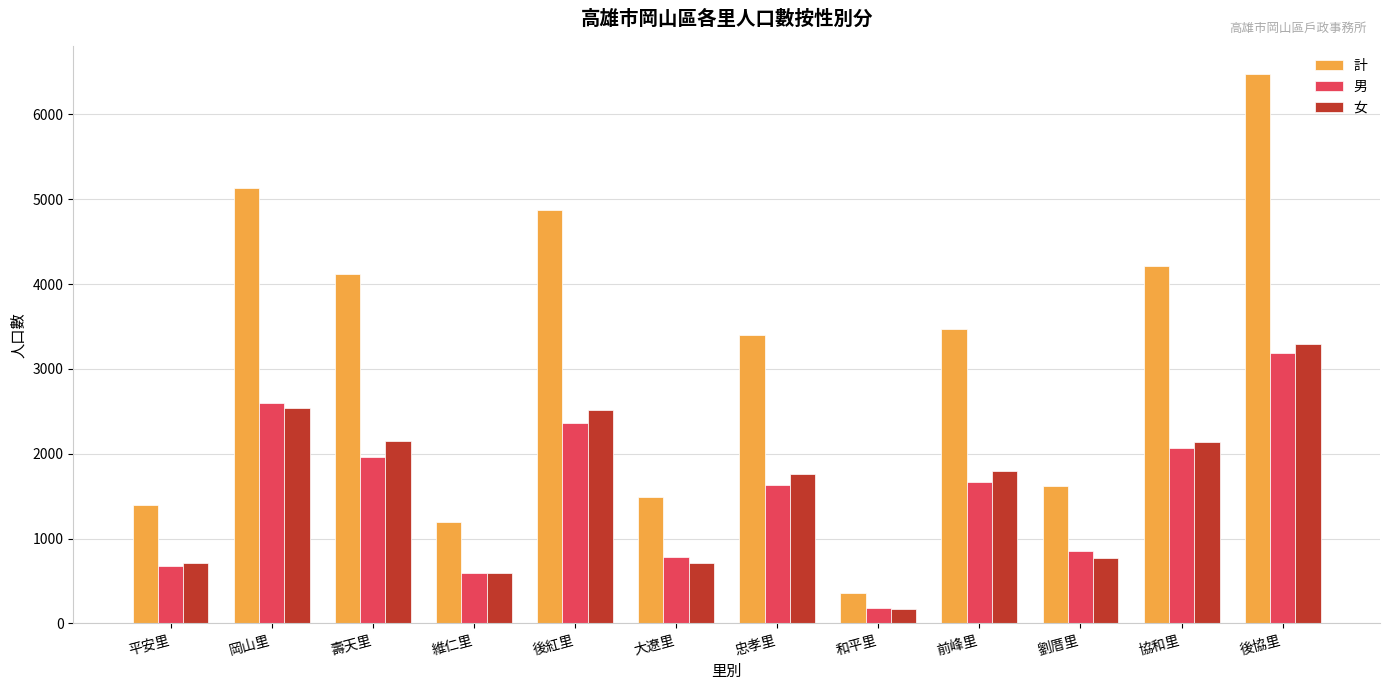

At which label does 男 reach its minimum?

和平里